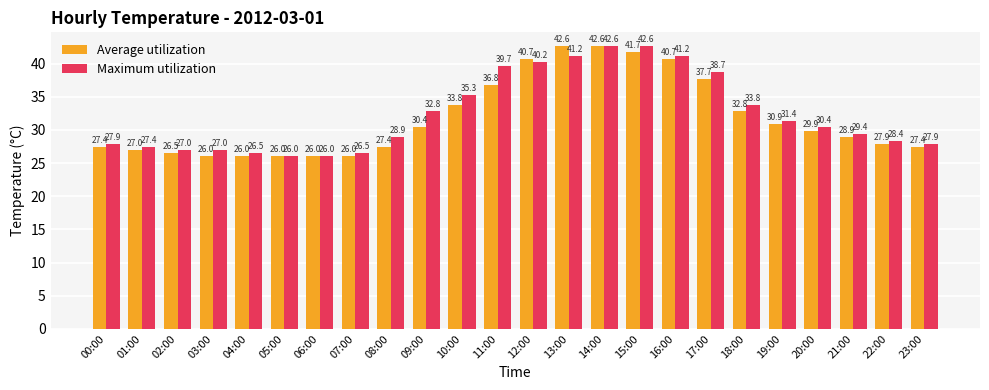

Which series changed the most between 06:00 and 08:00?

Maximum utilization